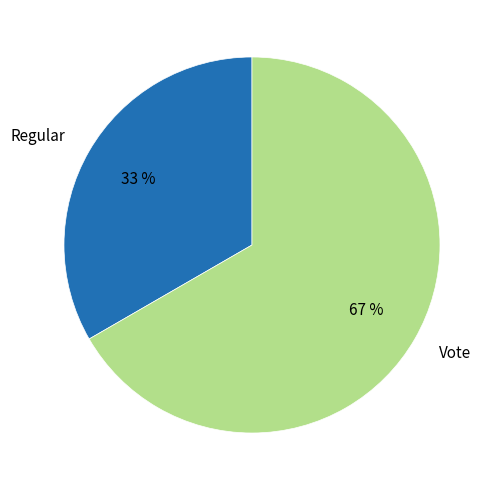

Which has a higher value, Vote or Regular?

Vote